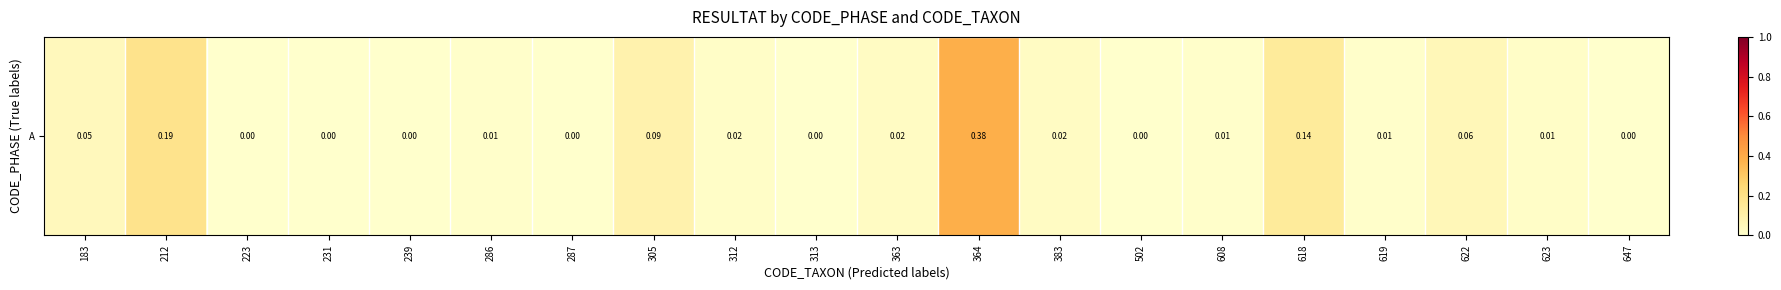

List the labels in order of value, largest first.

364, 212, 618, 305, 622, 183, 363, 383, 312, 623, 286, 608, 619, 223, 231, 239, 287, 313, 502, 647